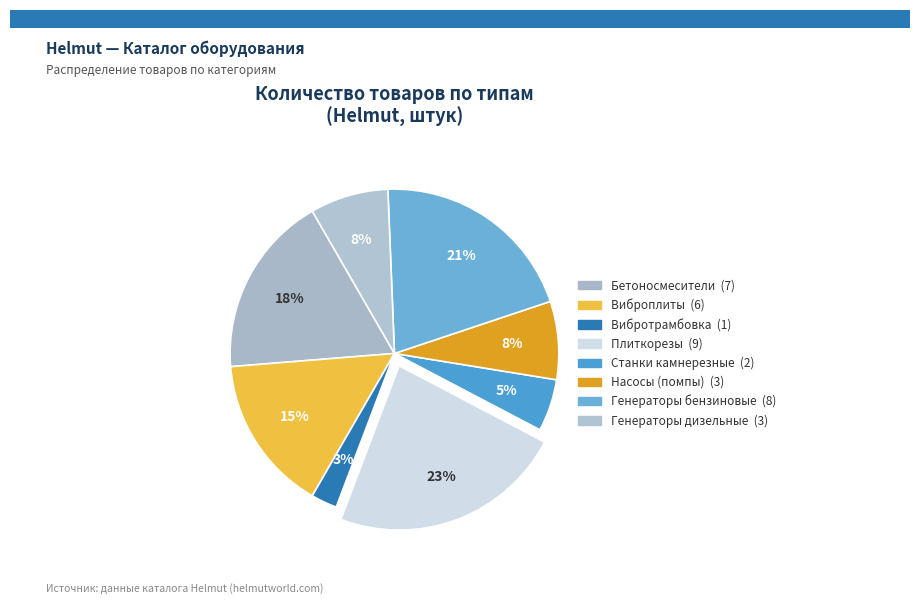

Count the number of slices in the pie.

8